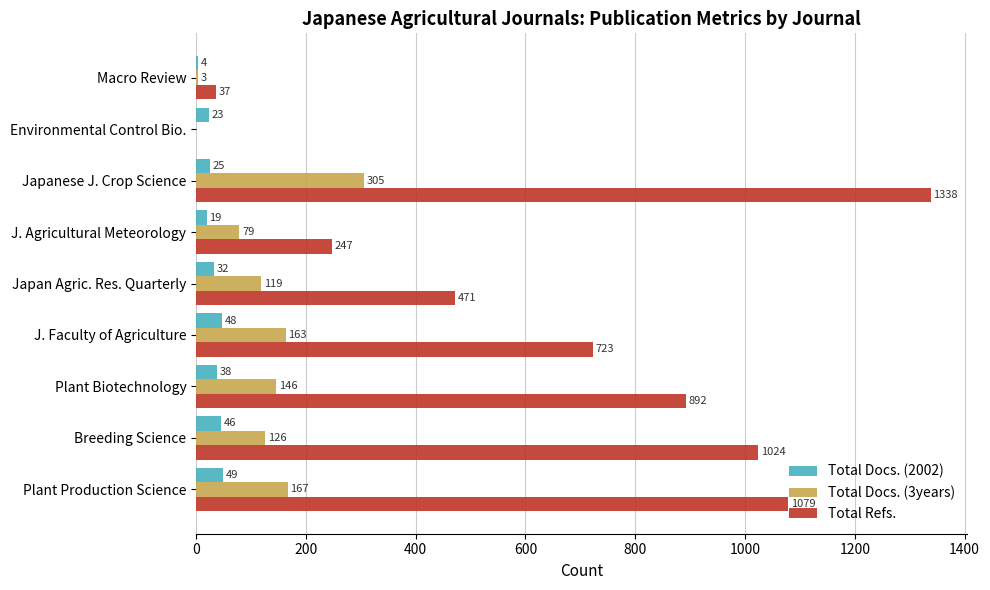

Which series changed the most between Environmental Control Bio. and Macro Review?

Total Refs.